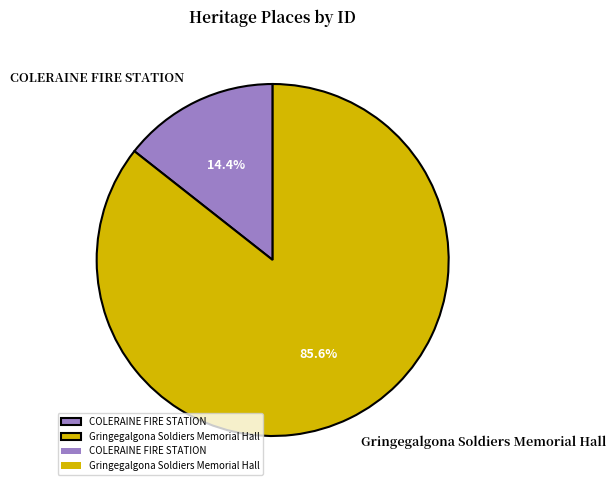

Does any single category account for the majority?

Yes